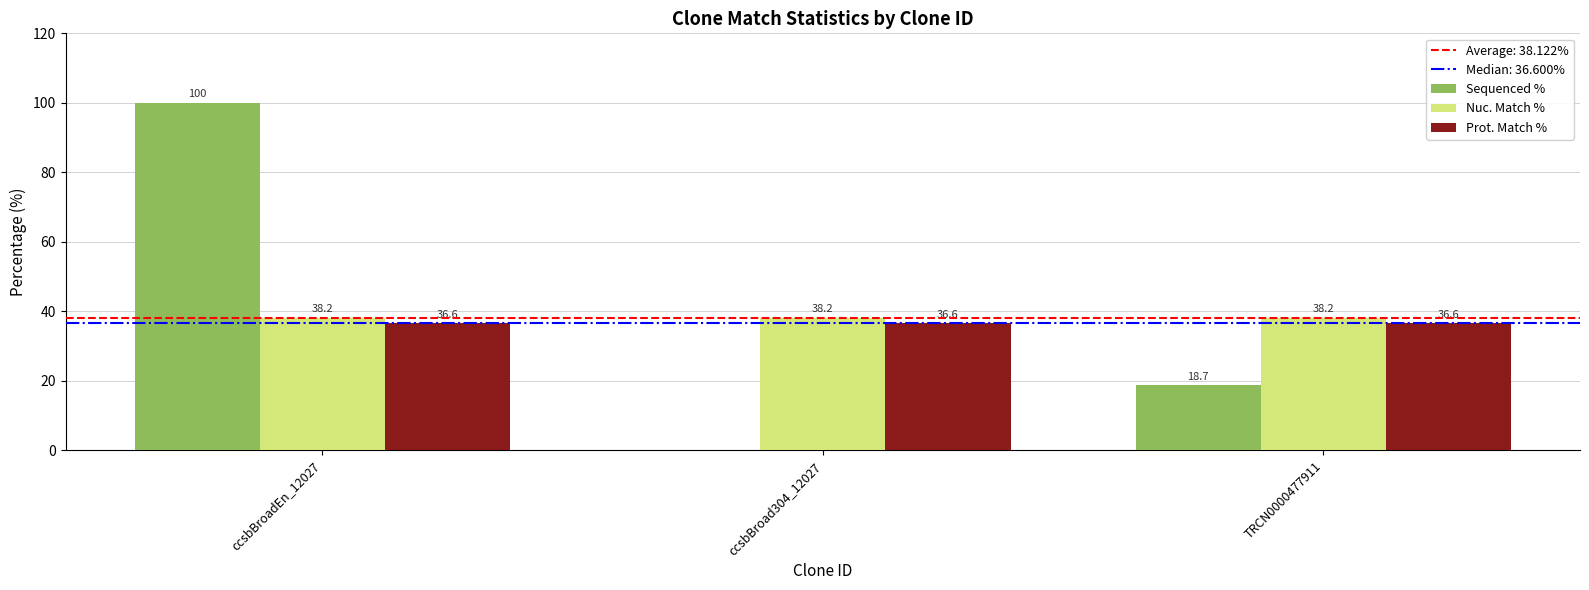

Which series changed the most between ccsbBroadEn_12027 and TRCN0000477911?

Sequenced %